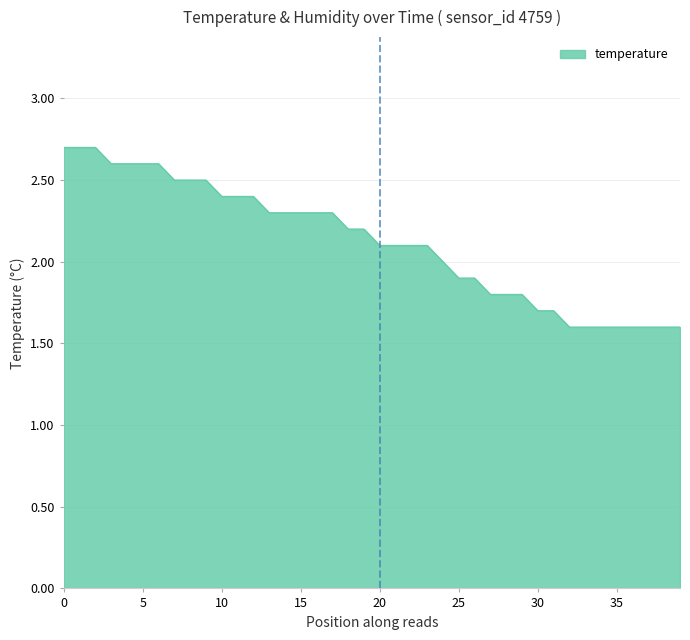

What is the maximum value shown in the chart?

2.7